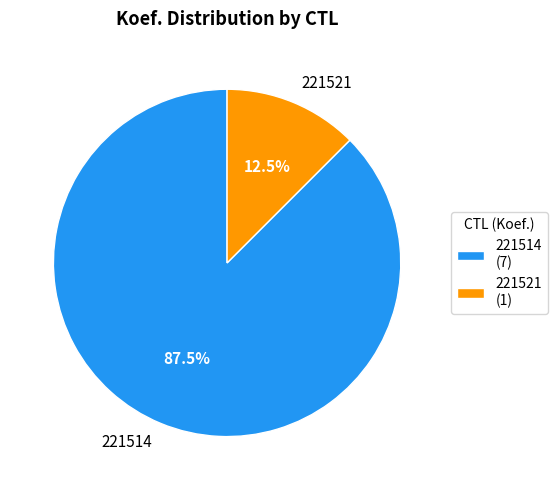

Which slice is the largest?

221514